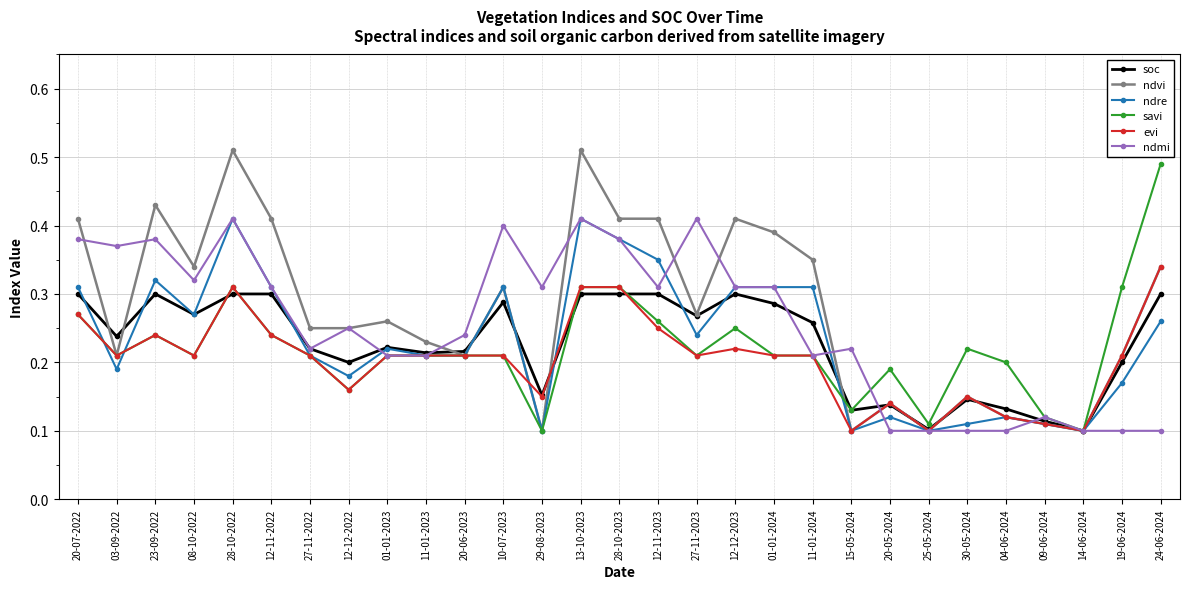

Where is the first local maximum for ndre?

23-09-2022